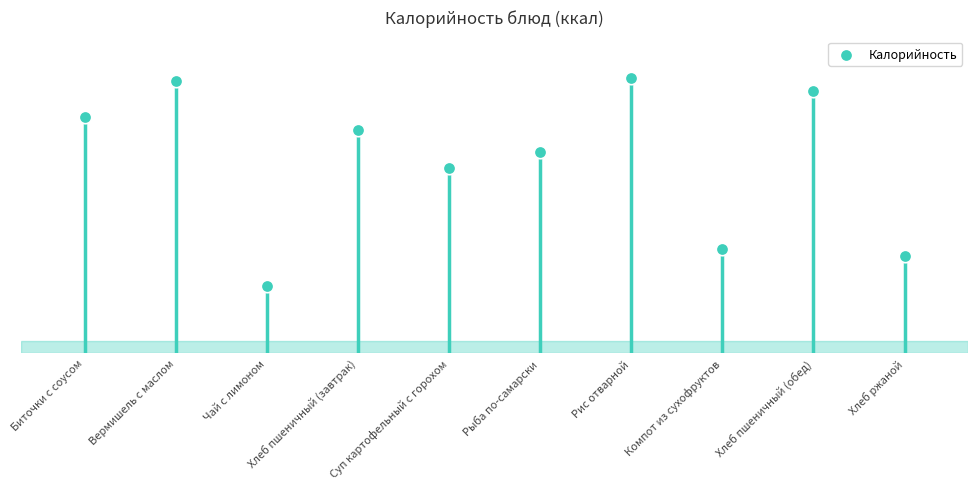

What is the change in value from Вермишель с маслом to Суп картофельный с горохом?

-60